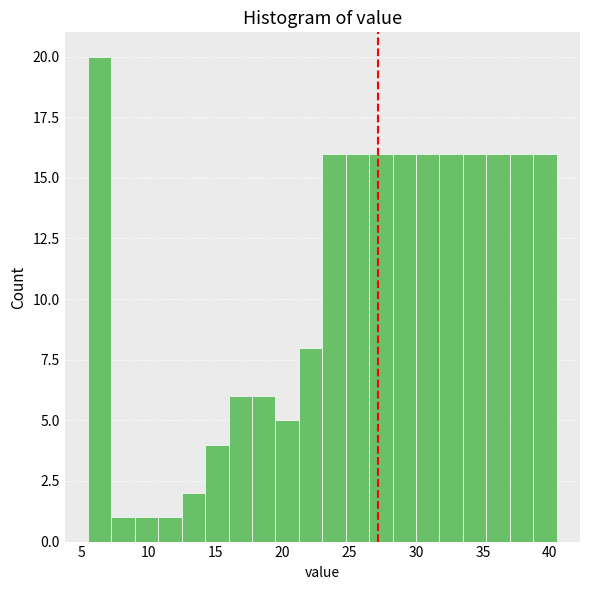

Around what value on the x-axis is the tallest bar? Give the approximate position of its centre, as read against the axis.

6.5